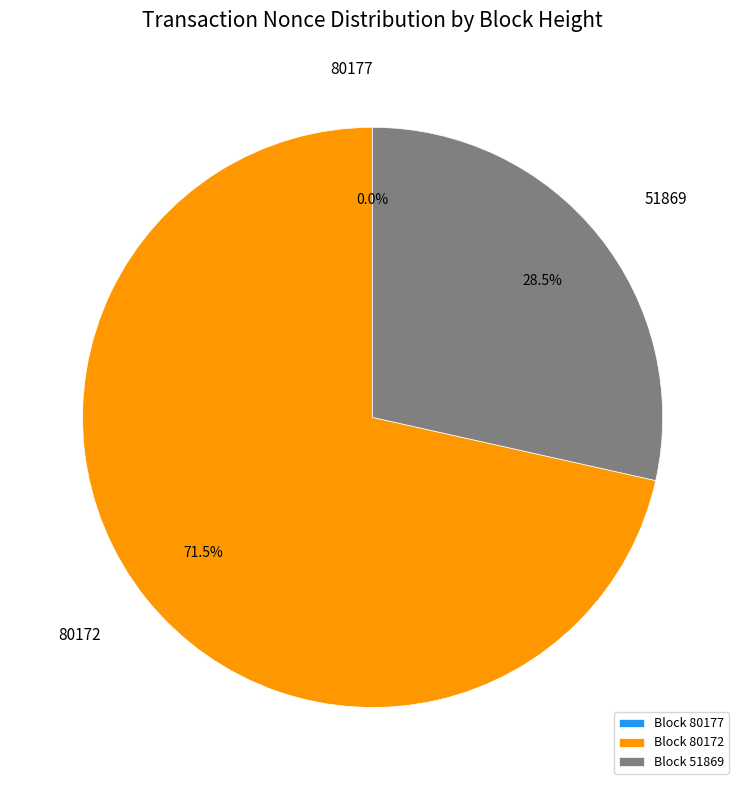

Combined, do Block 80172 and Block 51869 account for over 50%?

Yes